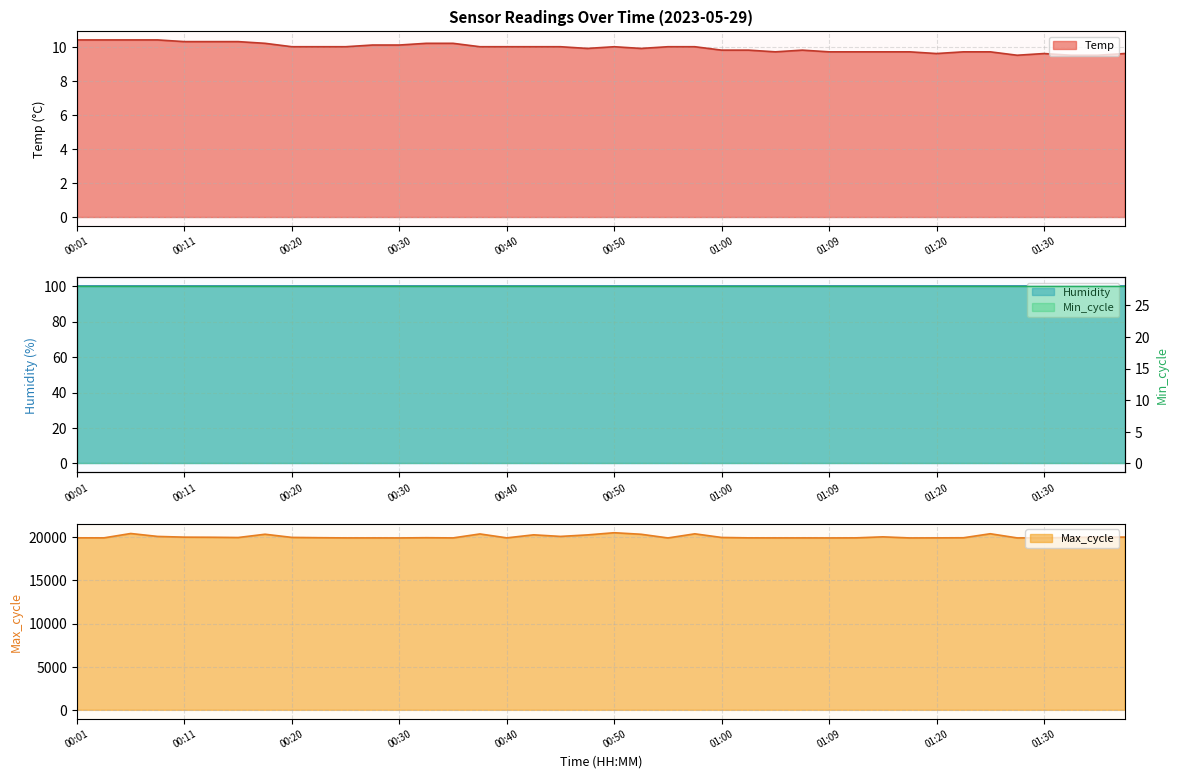

What is the minimum value for Temp?

9.5